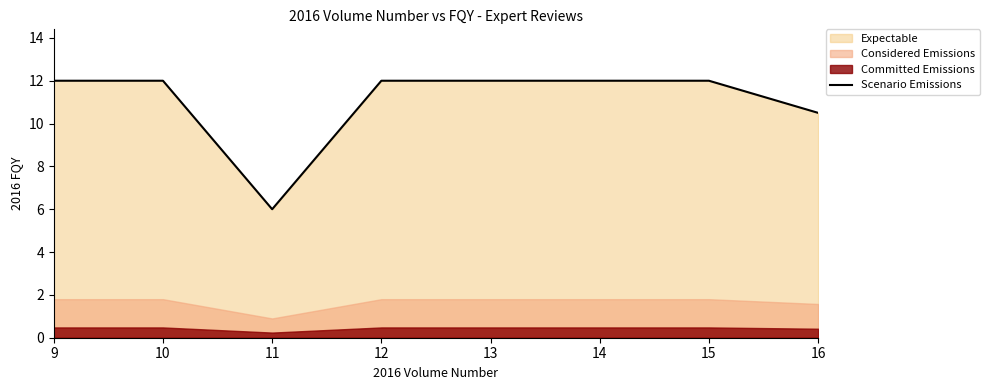

Reading left to right, transcribe all the data shown in this chart.

9=12.0	10=12.0	11=6.0	12=12.0	13=12.0	14=12.0	15=12.0	16=10.5